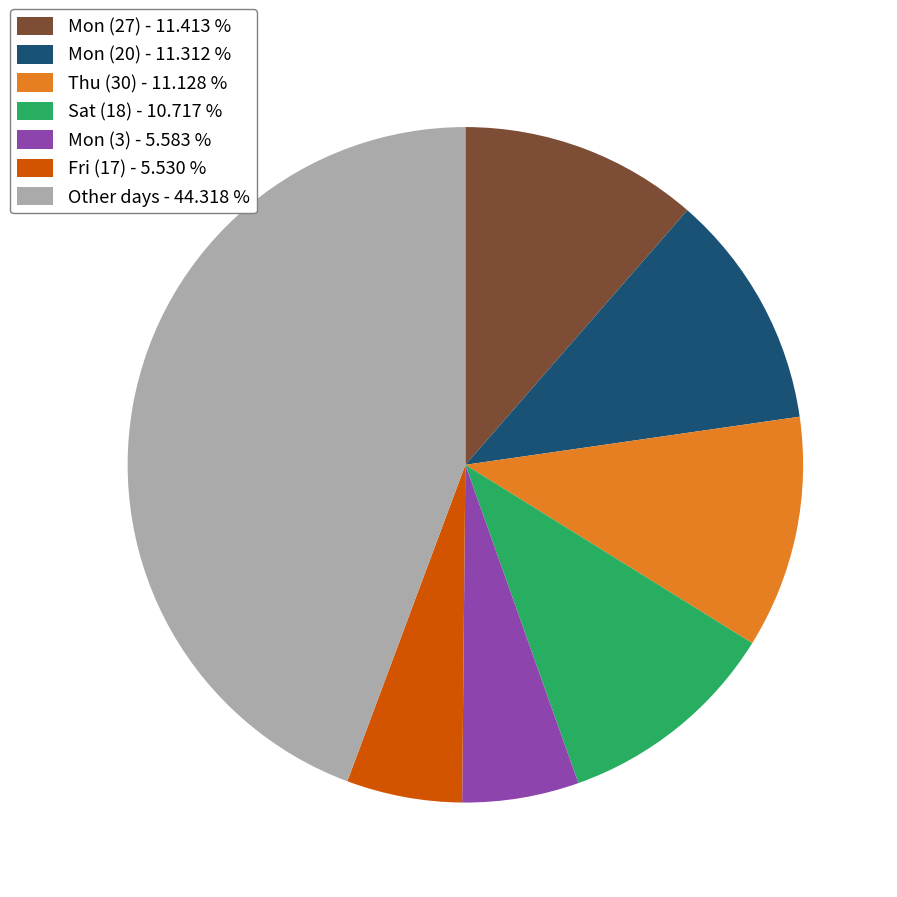

What is the largest slice in the pie chart?

Other days - 44.318 %